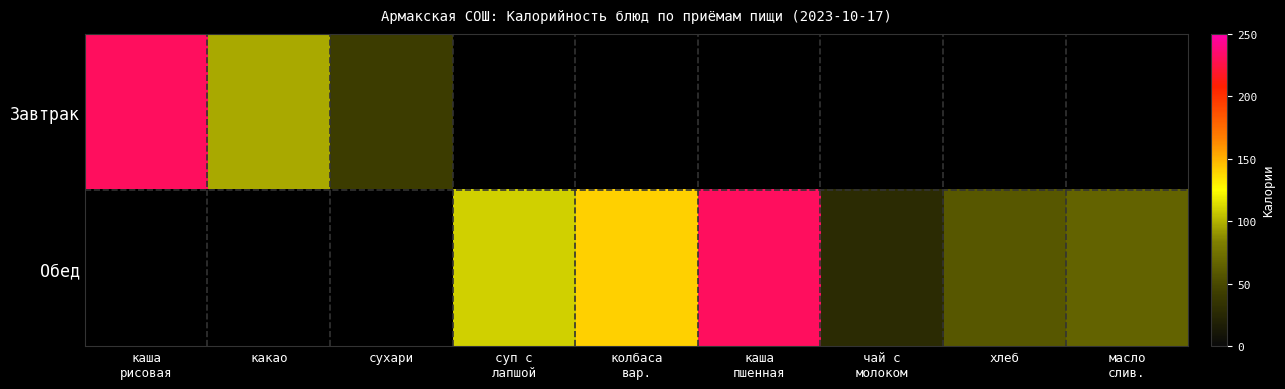

Is the value of Завтрак at чай с молоком greater than the value of Обед at каша рисовая?

No